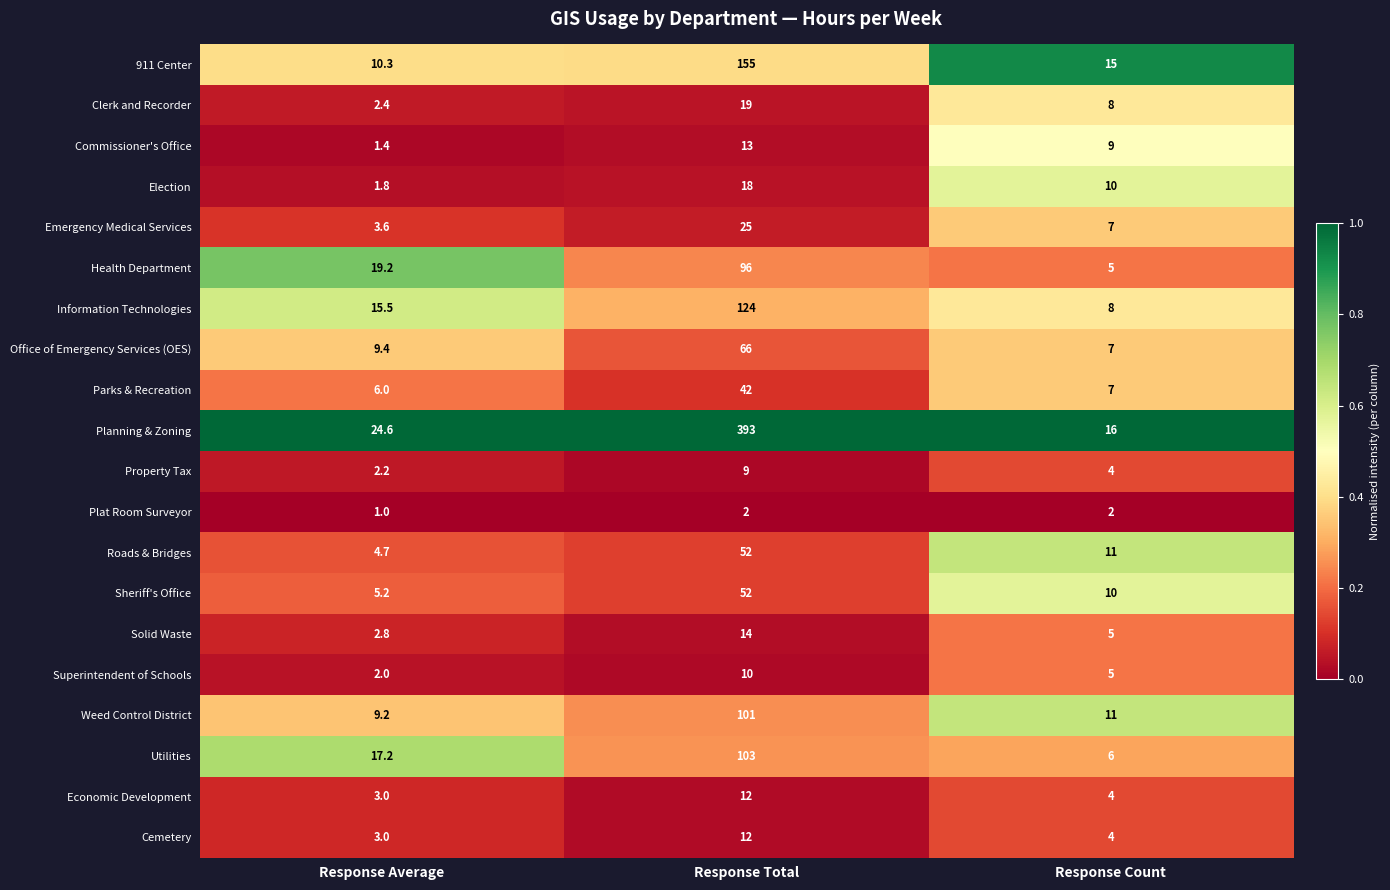

At which category does the chart reach its minimum across all series?

Response Average